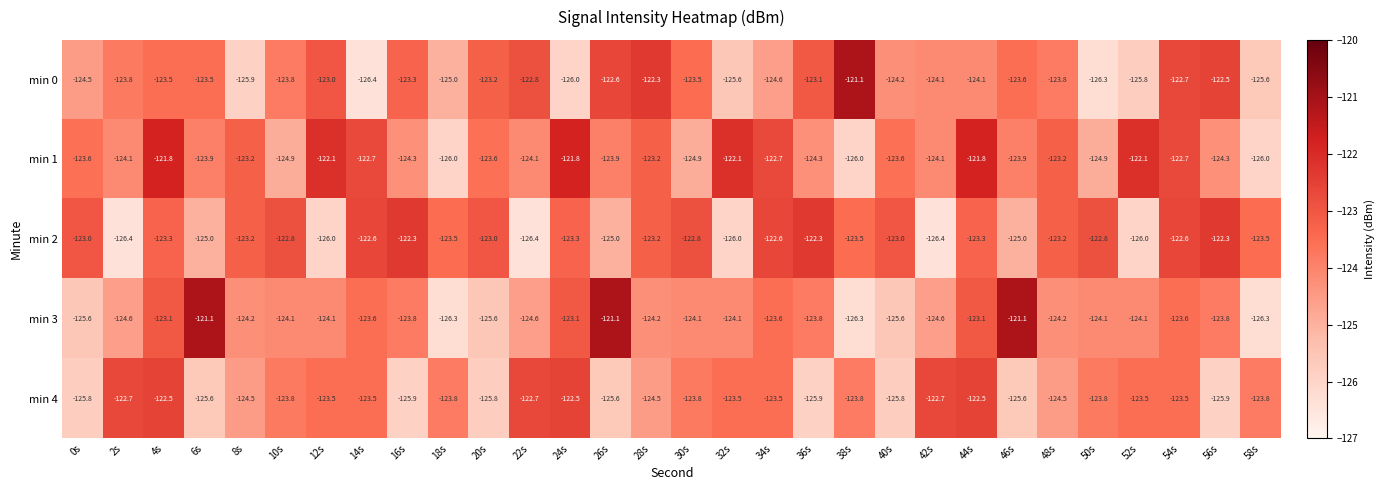

The min 4 series shows -86.4 at 32s. True or false?

False